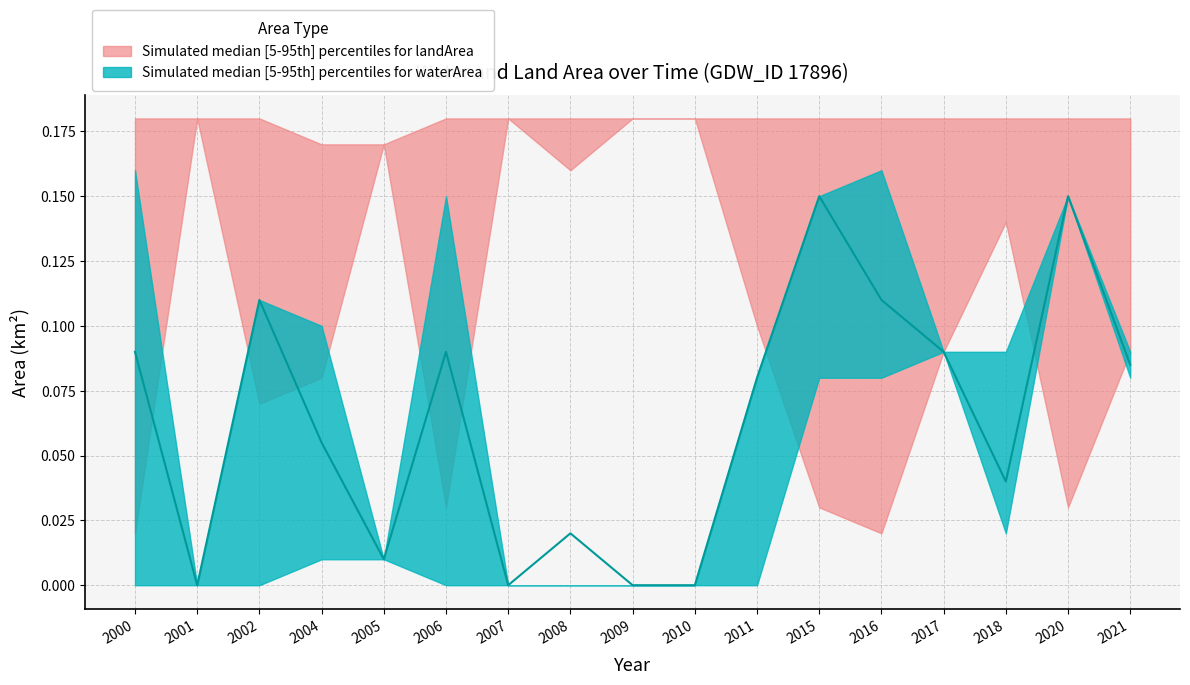

Reading right to left, list all the values displayed in this chart.

2021=0.1	2020=0.1	2018=0.0	2017=0.1	2016=0.1	2015=0.1	2011=0.1	2010=0.0	2009=0.0	2008=0.0	2007=0.0	2006=0.1	2005=0.0	2004=0.1	2002=0.1	2001=0.0	2000=0.1